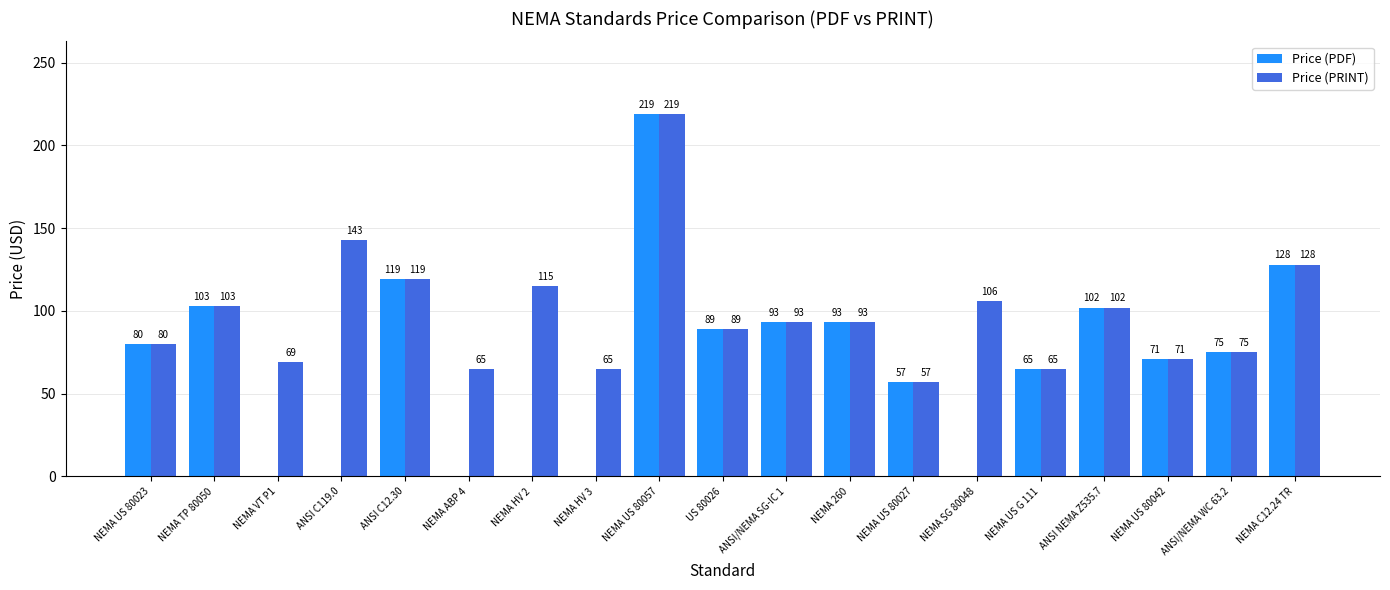

Reading left to right, extract all data points from this chart.

Price (PDF): 80	103	0	0	119	0	0	0	219	89	93	93	57	0	65	102	71	75	128
Price (PRINT): 80	103	69	143	119	65	115	65	219	89	93	93	57	106	65	102	71	75	128